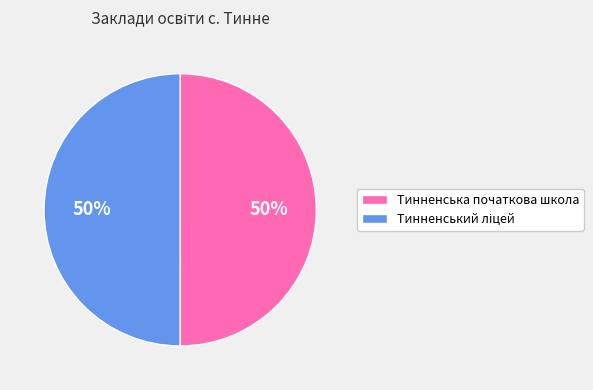

Is it true that Тинненська початкова школа is 44% of the pie?

False